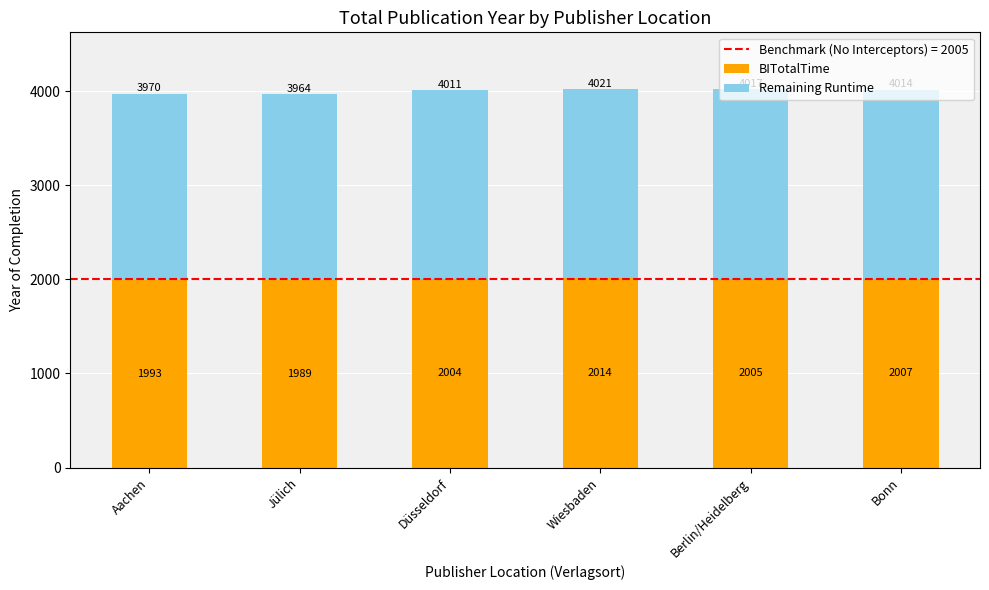

Does the chart contain any negative values?

No